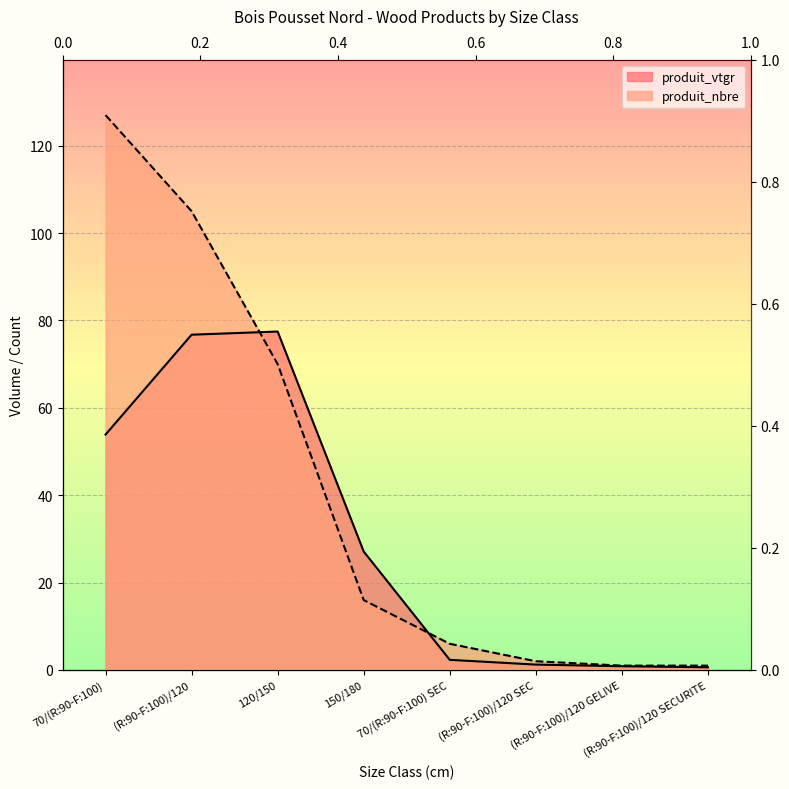

Where does the produit_nbre series first go above 16?

70/(R:90-F:100)